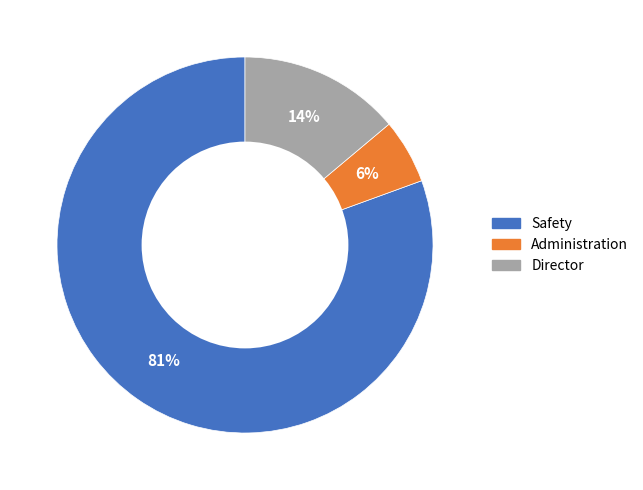

True or false: Director accounts for 14% of the total.

True